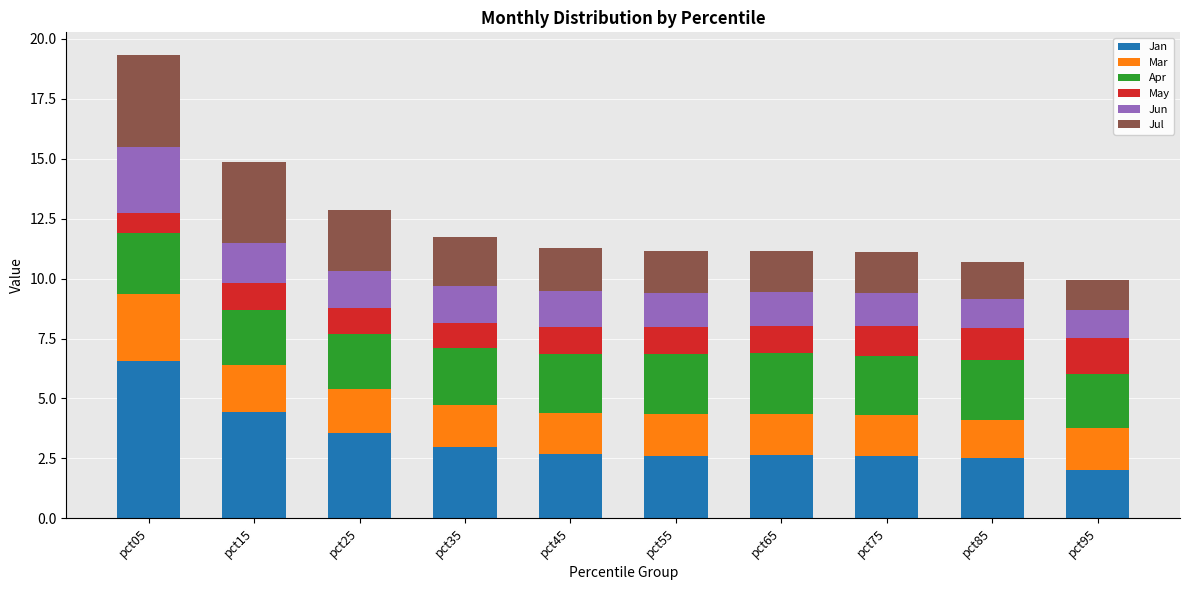

The value of Jan at pct85 is 1.2. True or false?

False